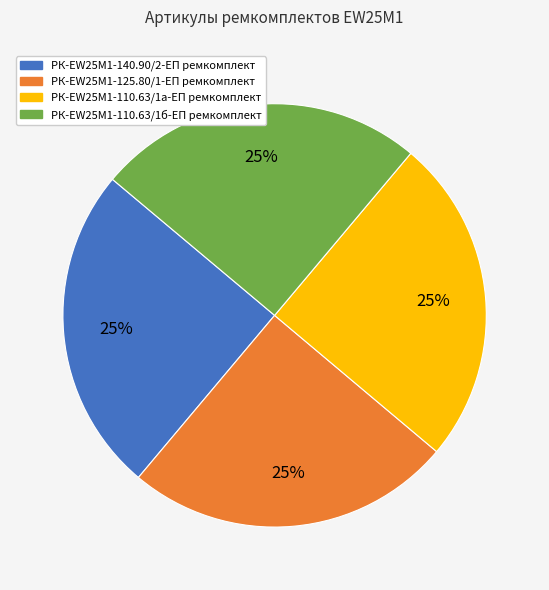

Is it true that РК-EW25M1-125.80/1-ЕП ремкомплект is 25% of the pie?

True